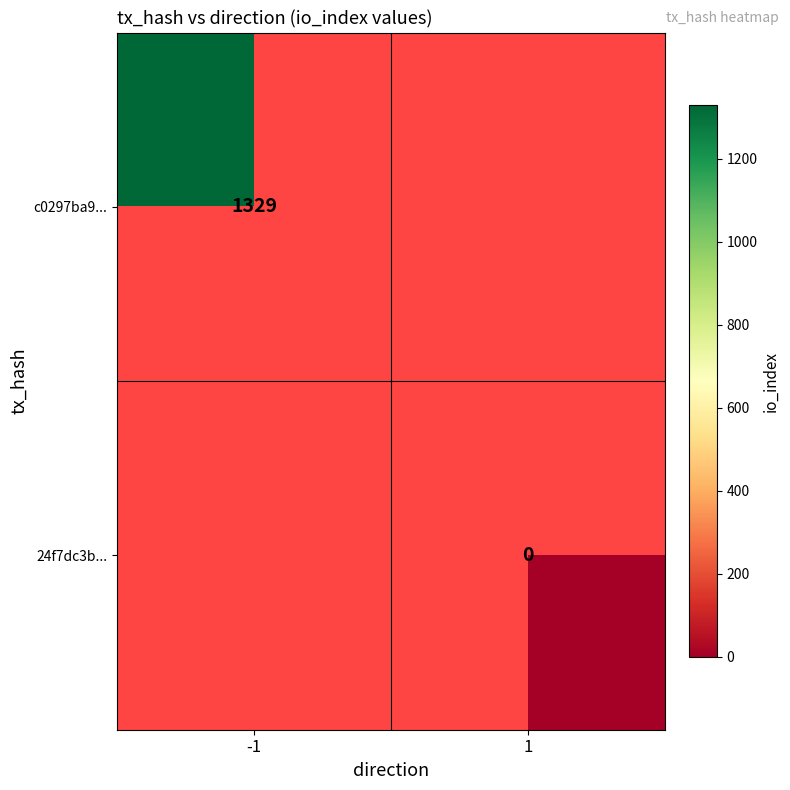

How many categories are shown in the chart?

2